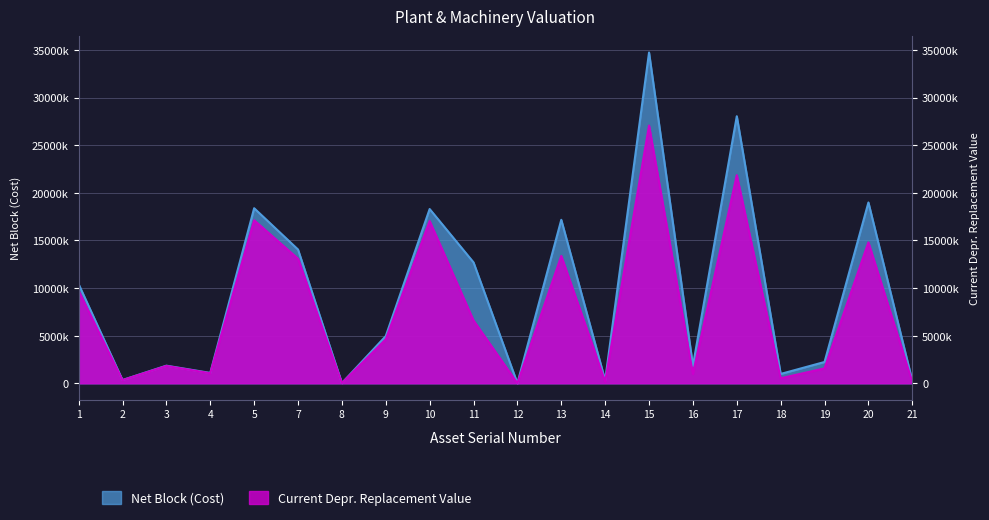

How many categories are shown in the chart?

20